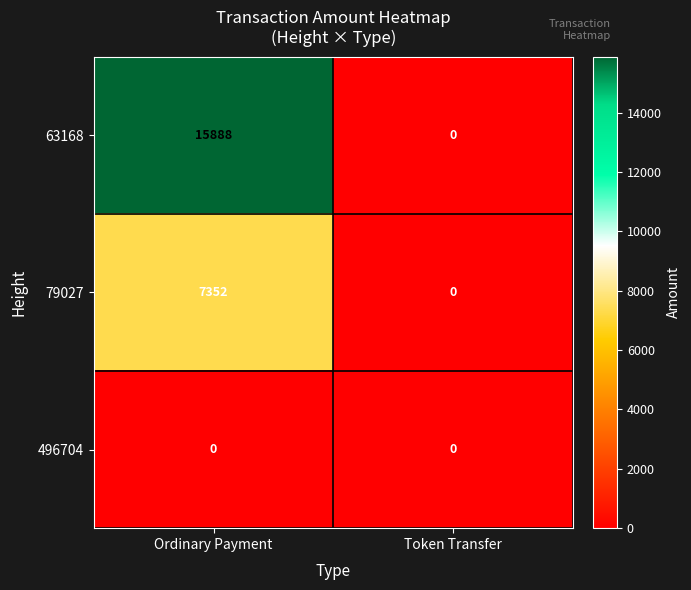

How many categories are shown in the chart?

2